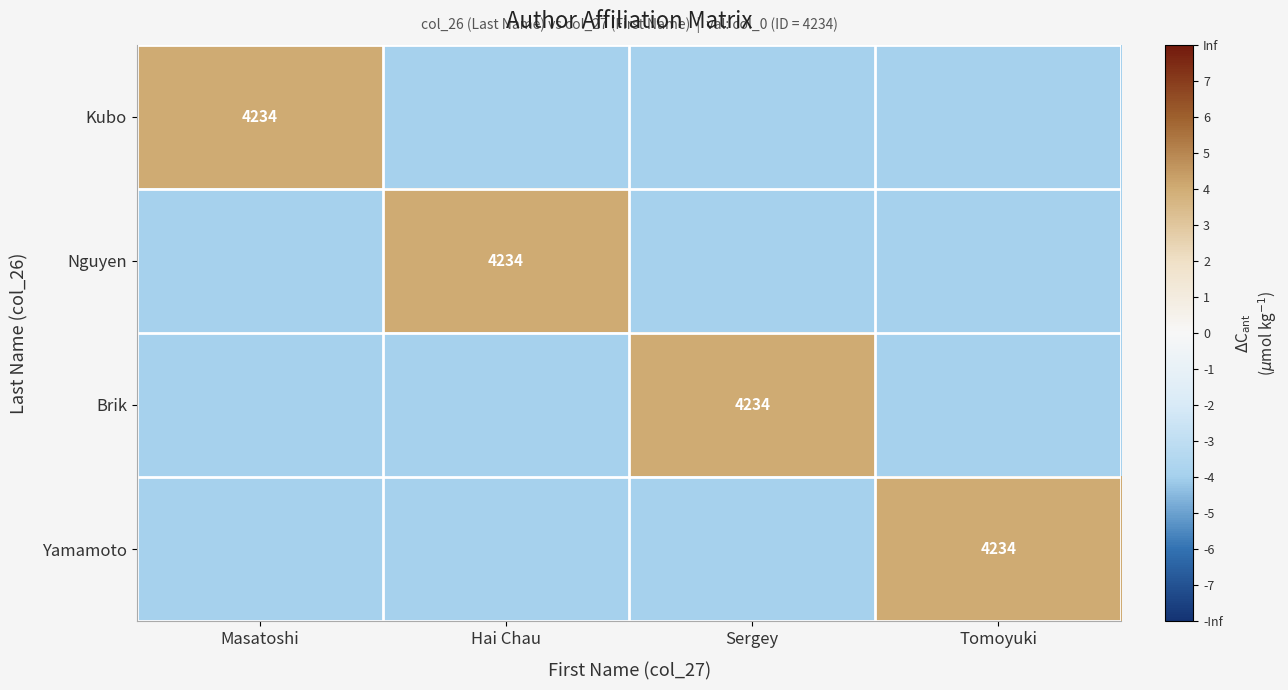

True or false: Kubo has a value of 2638 at Masatoshi.

False